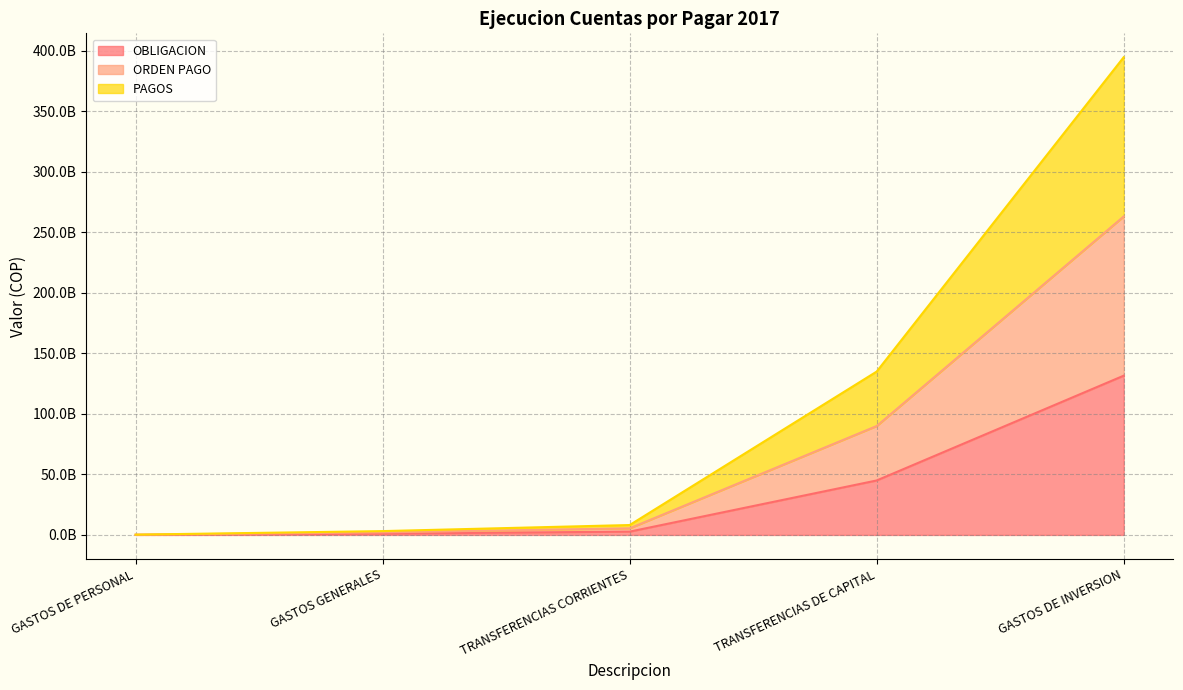

List the series in order of their overall mean, highest first.

PAGOS, ORDEN PAGO, OBLIGACION